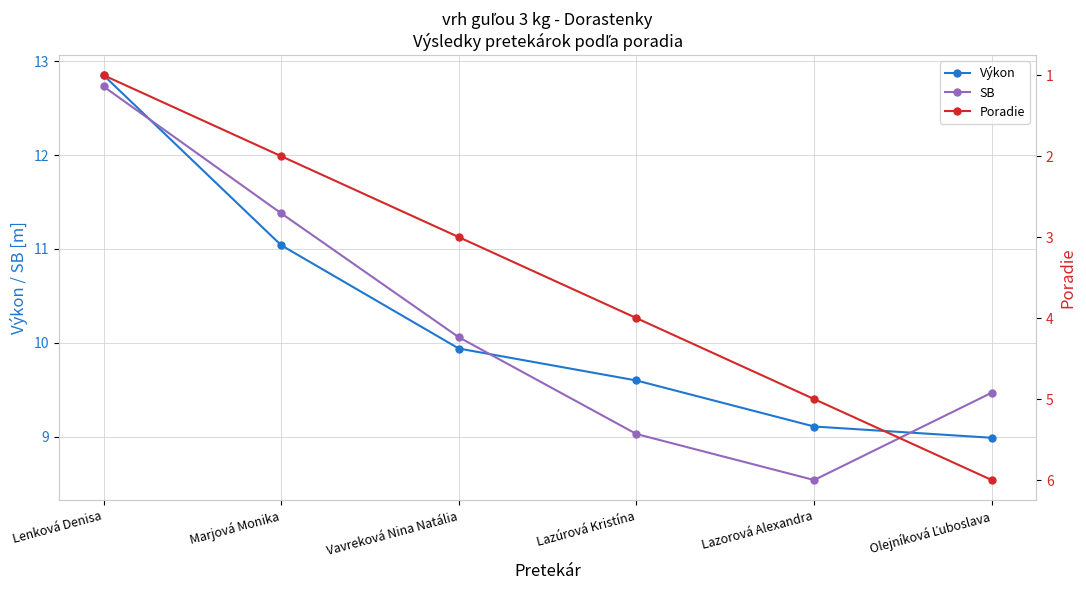

What are all the series names shown in the legend?

Výkon, SB, Poradie